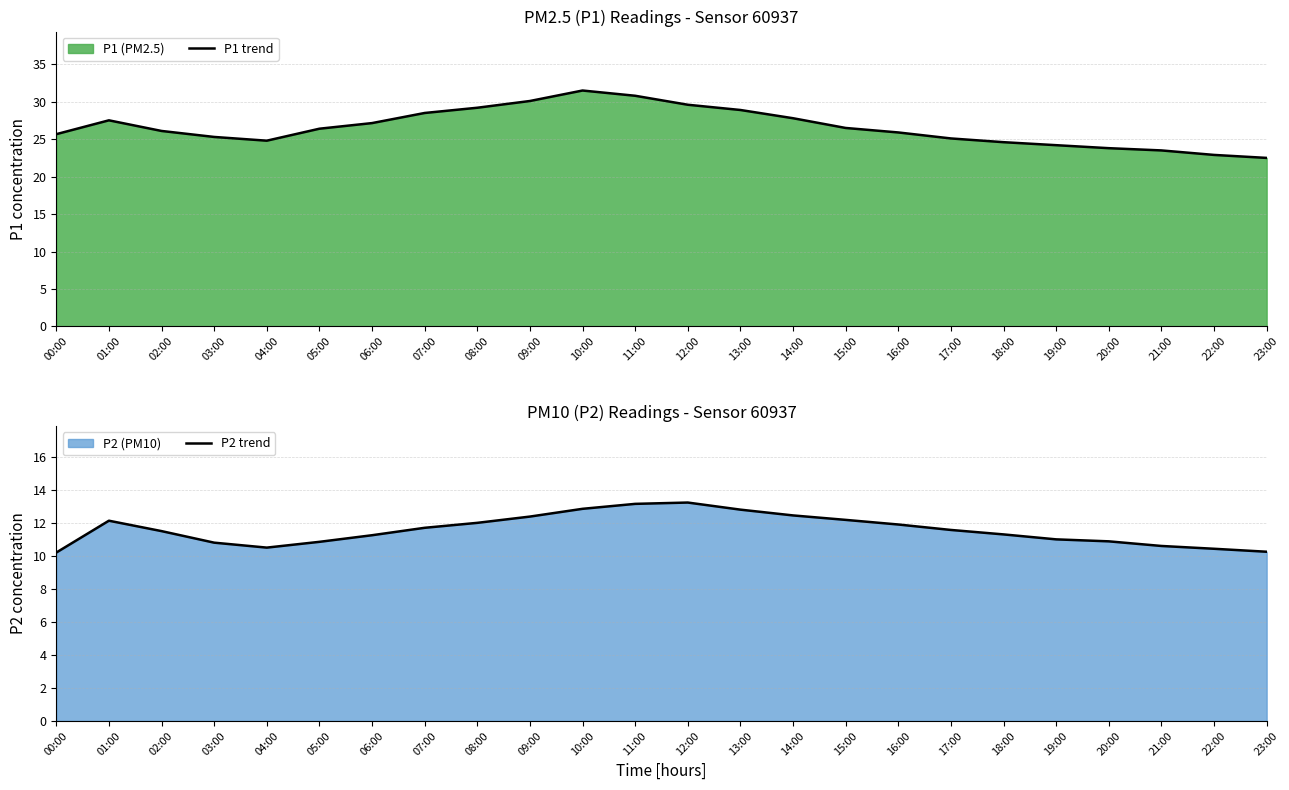

What is the difference between the second highest and second lowest values in the P1 trend series?

7.9